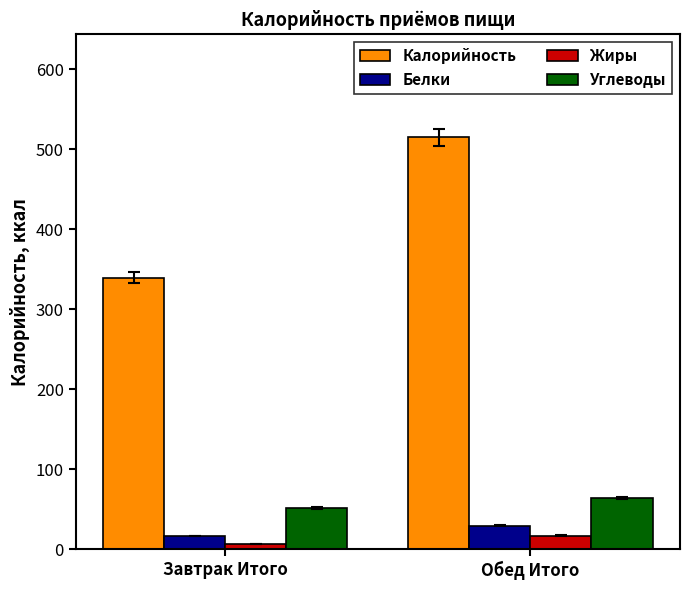

True or false: Углеводы has a value of 63.2 at Обед Итого.

True